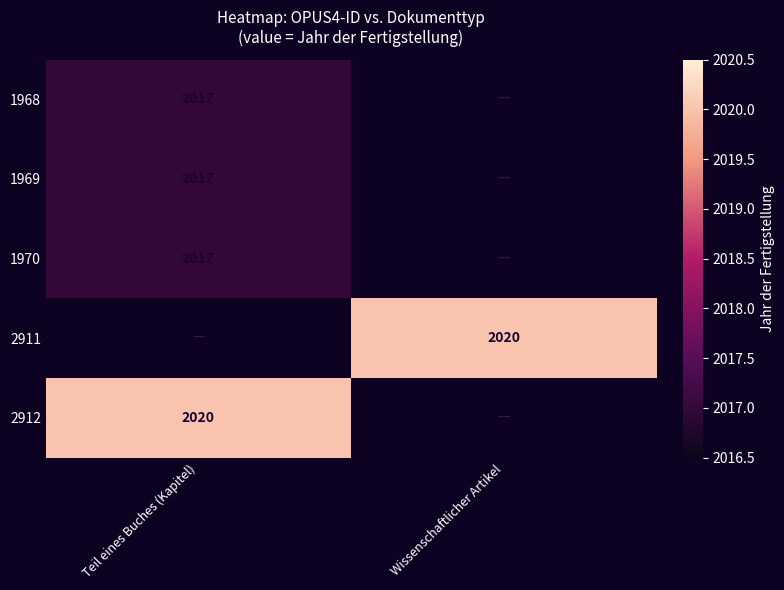

Is it true that 2912 equals 2020 at Teil eines Buches (Kapitel)?

True